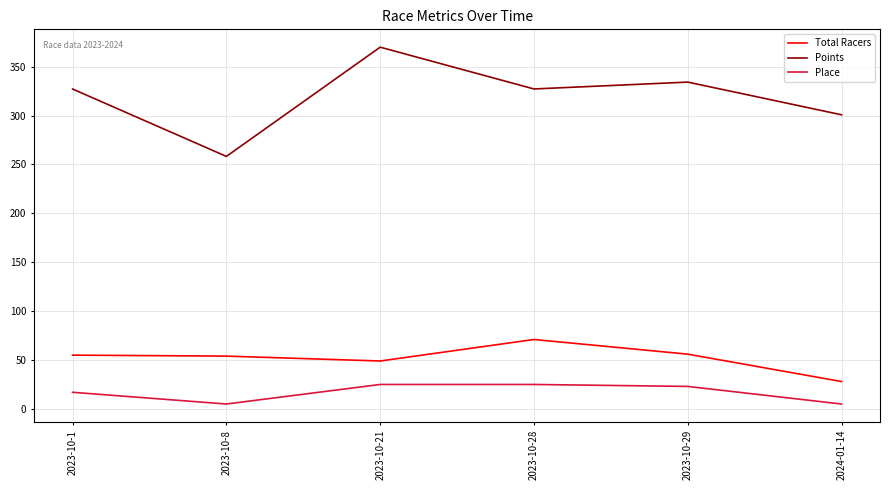

True or false: Points and Place cross at least once.

False